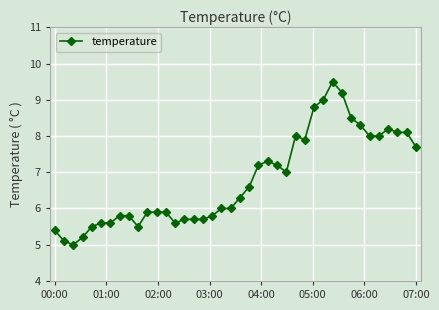

What is the value of the 10th point from the left?

5.5